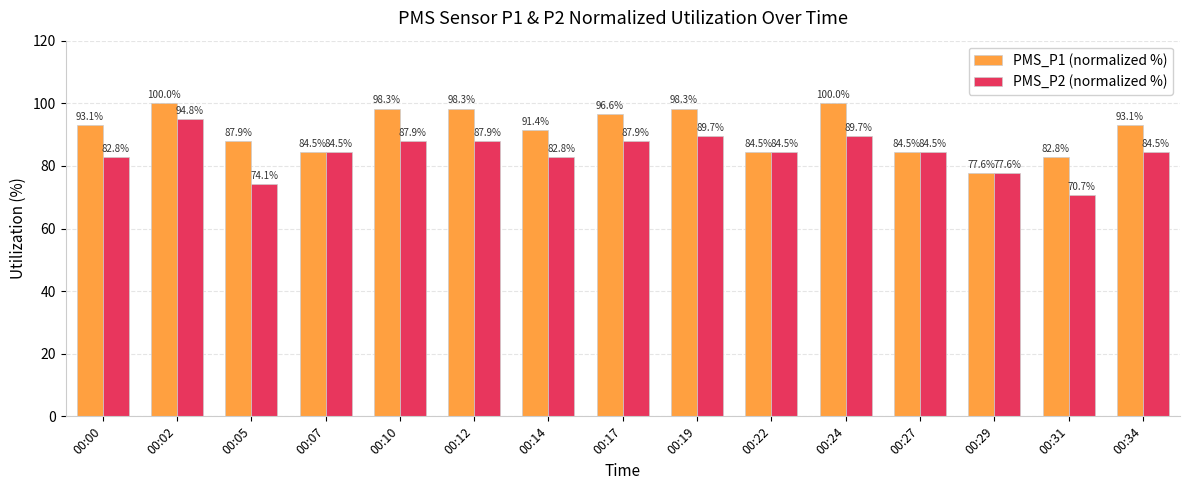

What is the approximate value of PMS_P1 (normalized %) at 00:24?

100.0